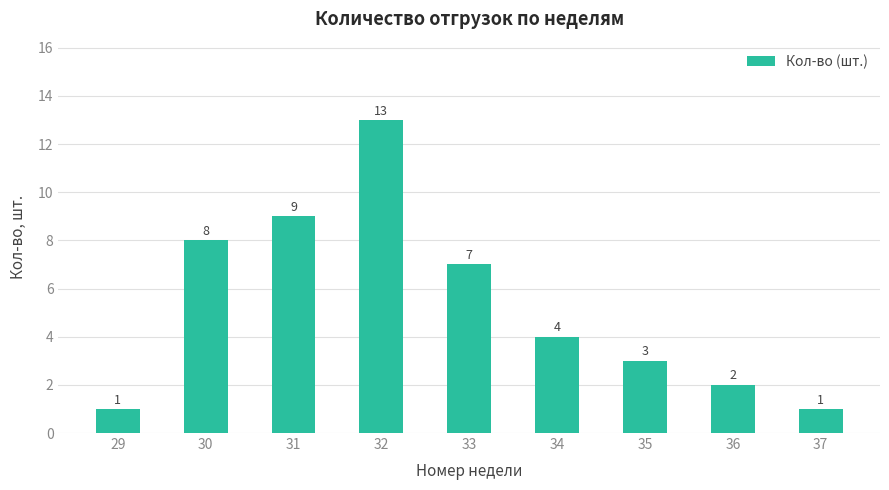

At which category does the chart reach its peak across all series?

32